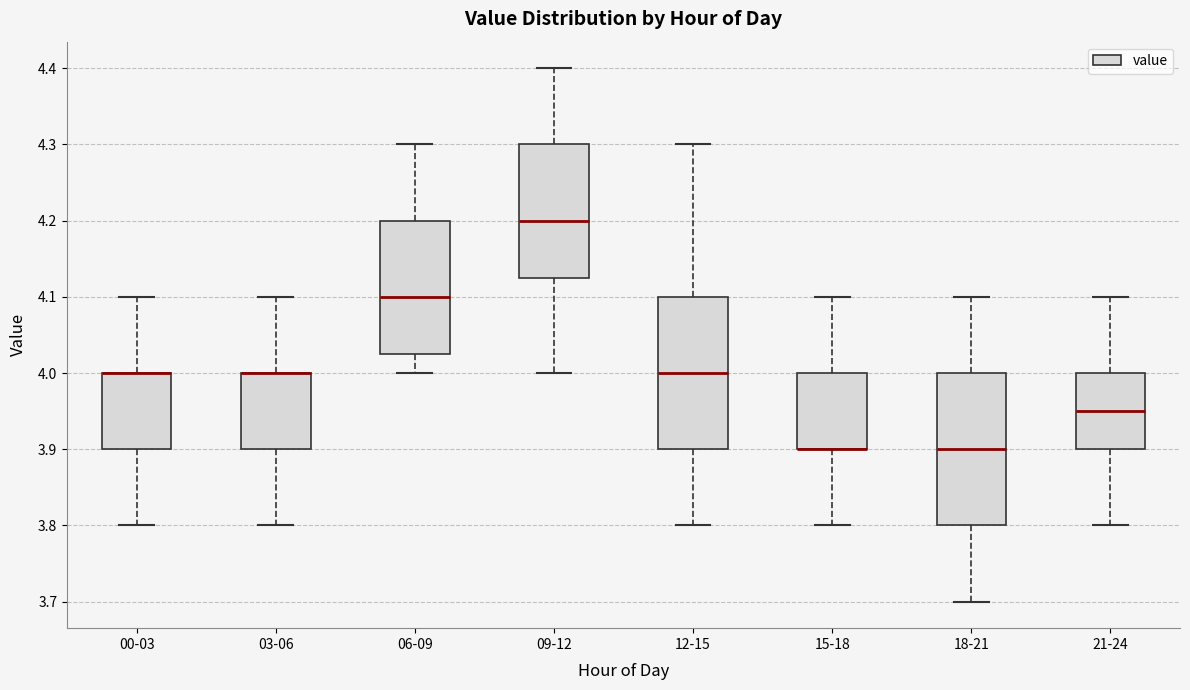

Reading left to right, transcribe this box plot: for each box, give where its median line is, the range the box spans, and where its two whiskers end, as read against the y-axis. The values are not printed on the chart, so give them approximately, as read against the axis.

00-03: median 4.00 (drawn on the box's upper edge), box 3.90 to 4.00, whiskers 3.80 to 4.10
03-06: median 4.00 (drawn on the box's upper edge), box 3.90 to 4.00, whiskers 3.80 to 4.10
06-09: median 4.10, box 4.03 to 4.20, whiskers 4.00 to 4.30
09-12: median 4.20, box 4.13 to 4.30, whiskers 4.00 to 4.40
12-15: median 4.00, box 3.90 to 4.10, whiskers 3.80 to 4.30
15-18: median 3.90 (drawn on the box's lower edge), box 3.90 to 4.00, whiskers 3.80 to 4.10
18-21: median 3.90, box 3.80 to 4.00, whiskers 3.70 to 4.10
21-24: median 3.95, box 3.90 to 4.00, whiskers 3.80 to 4.10